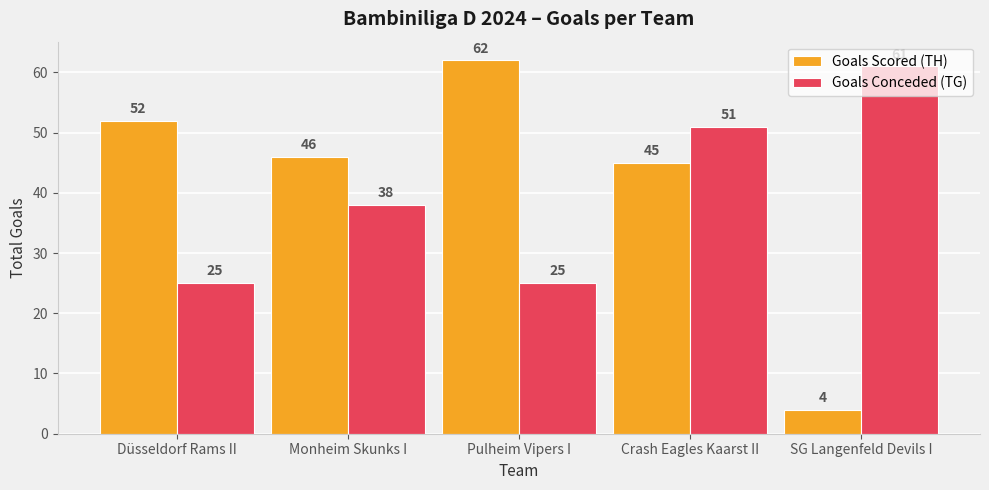

Where is Goals Scored (TH) nearest to the value 33?

Crash Eagles Kaarst II